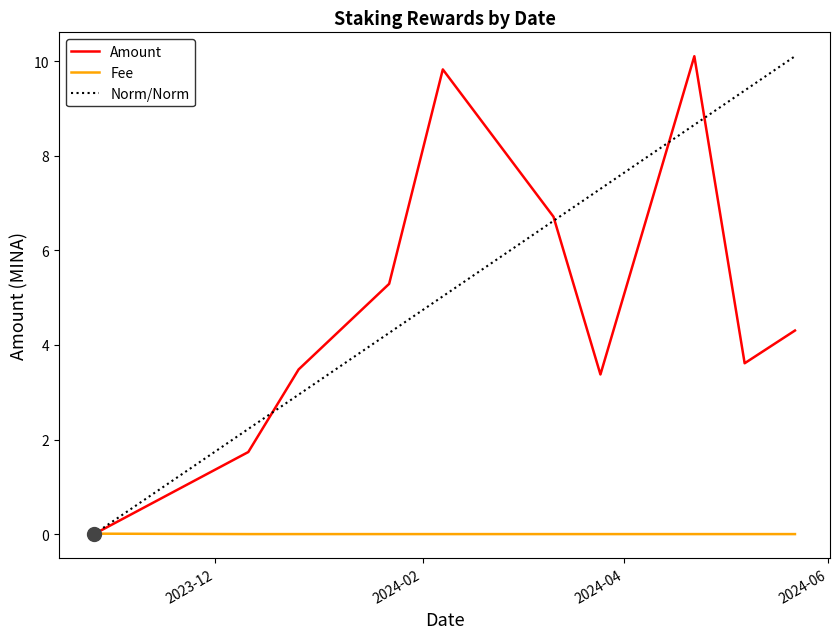

What is the greatest value displayed?

10.1